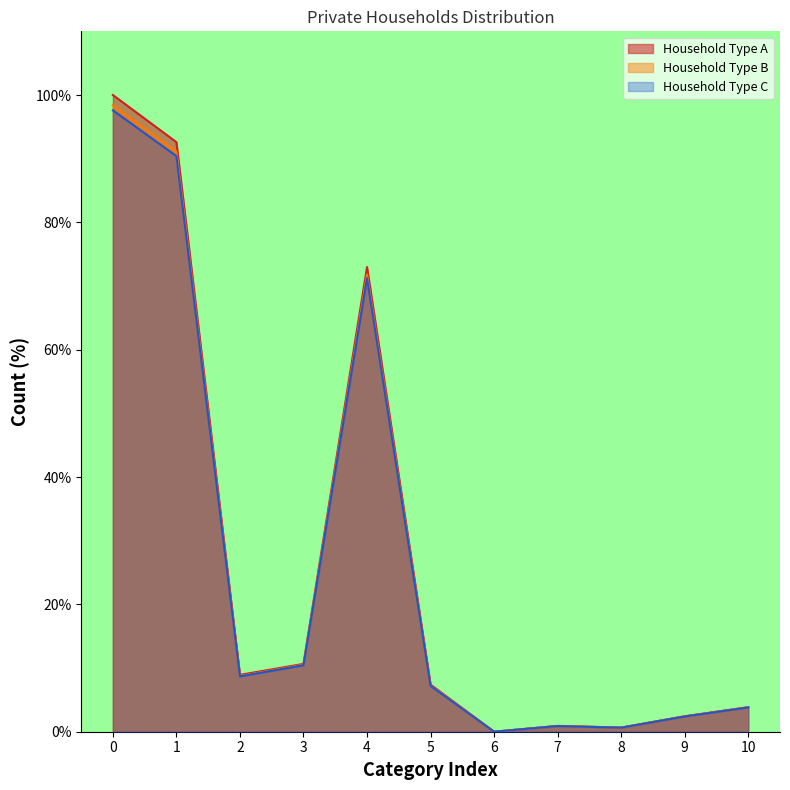

Rank the series by their maximum value, from lowest to highest.

Household Type C, Household Type B, Household Type A